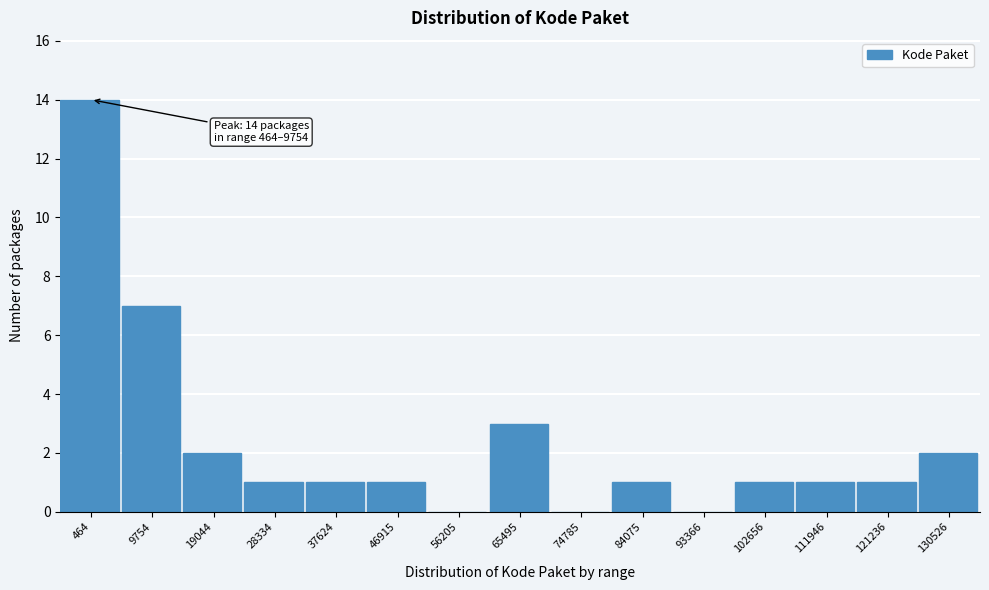

Reading left to right, extract all data points from this chart.

464=14	9754=7	19044=2	28334=1	37624=1	46915=1	56205=0	65495=3	74785=0	84075=1	93366=0	102656=1	111946=1	121236=1	130526=2